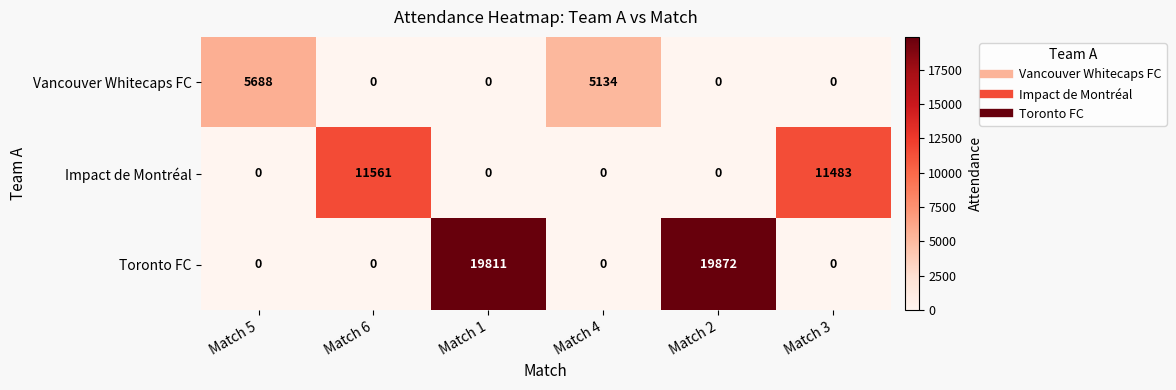

What is the total value across all series at Match 5?

5688